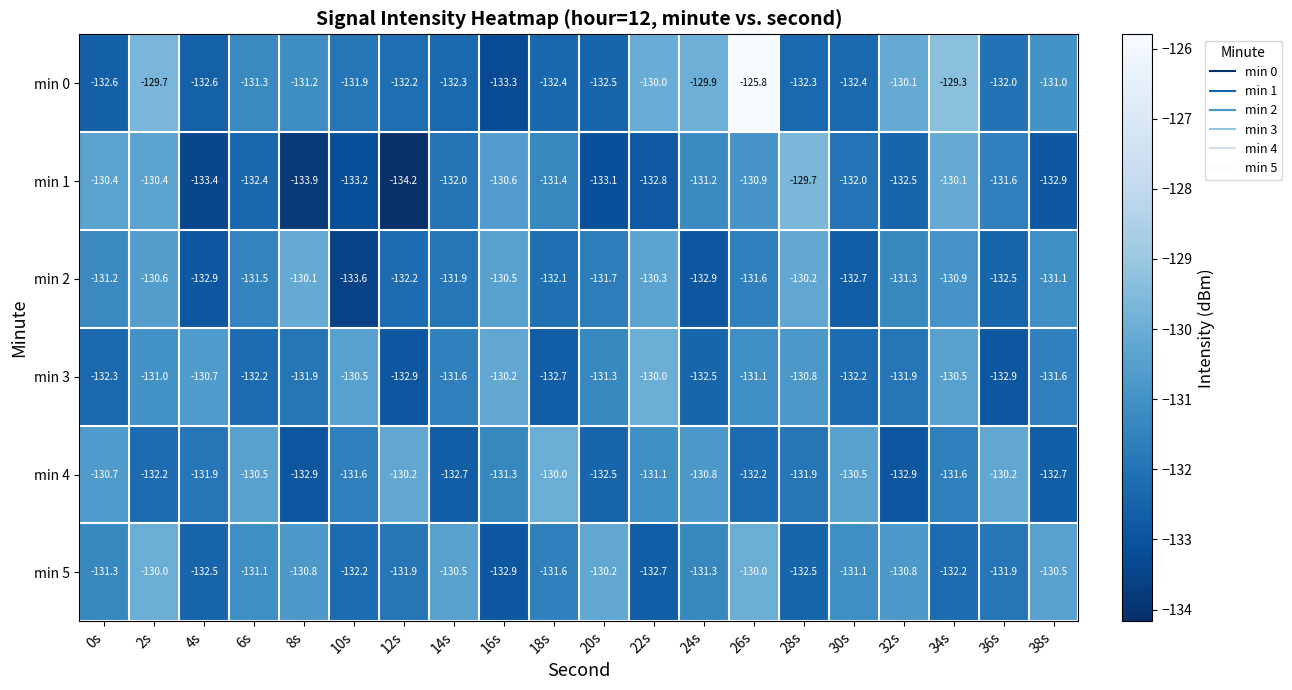

Which series has the largest range (max minus min)?

min 0